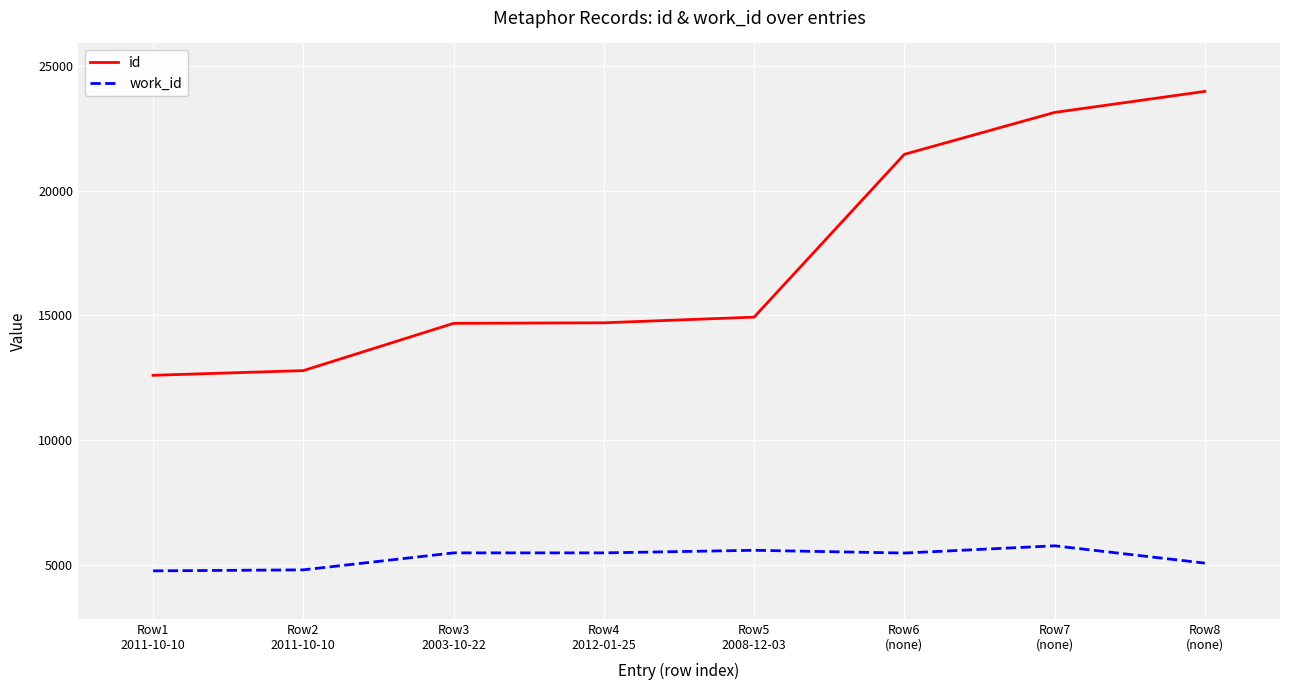

Rank the series by their maximum value, from lowest to highest.

work_id, id